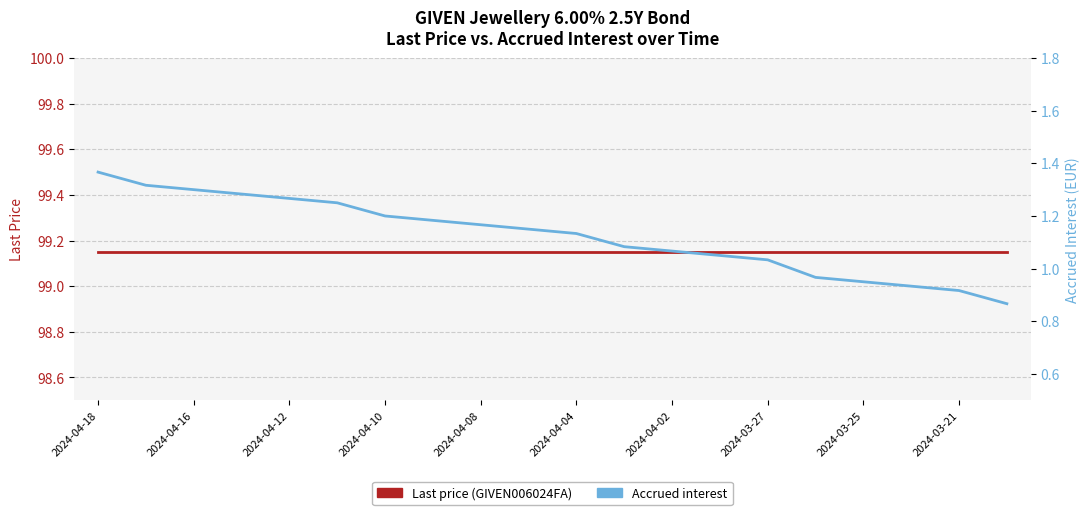

Which has a higher value, 2024-03-25 or 2024-04-10?

2024-03-25